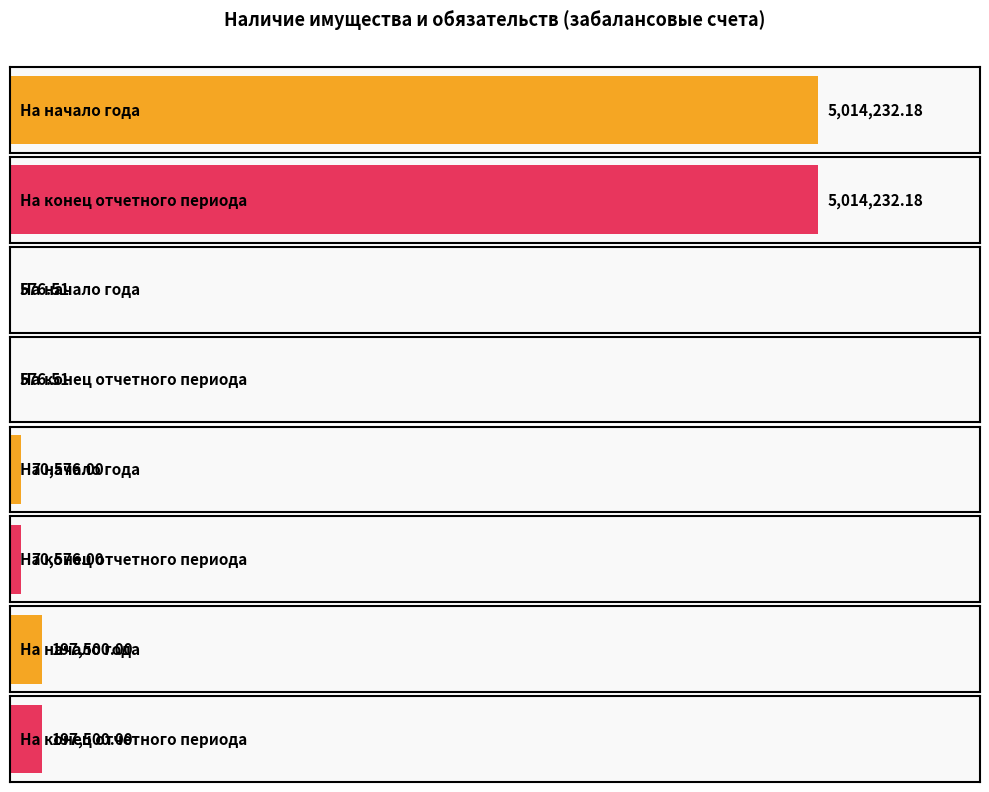

What is the difference between the На конец отчетного периода values at Основные средства в эксплуатации and Запасные части к транспортным средствам?

126924.0